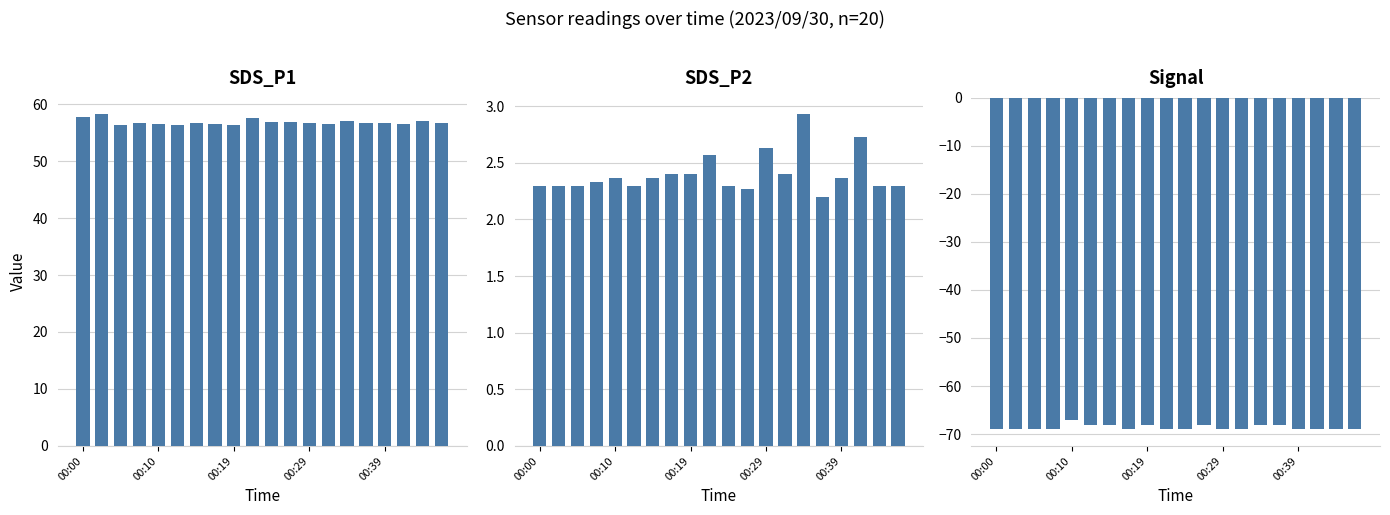

What is the average value of the SDS_P2 series?

2.4